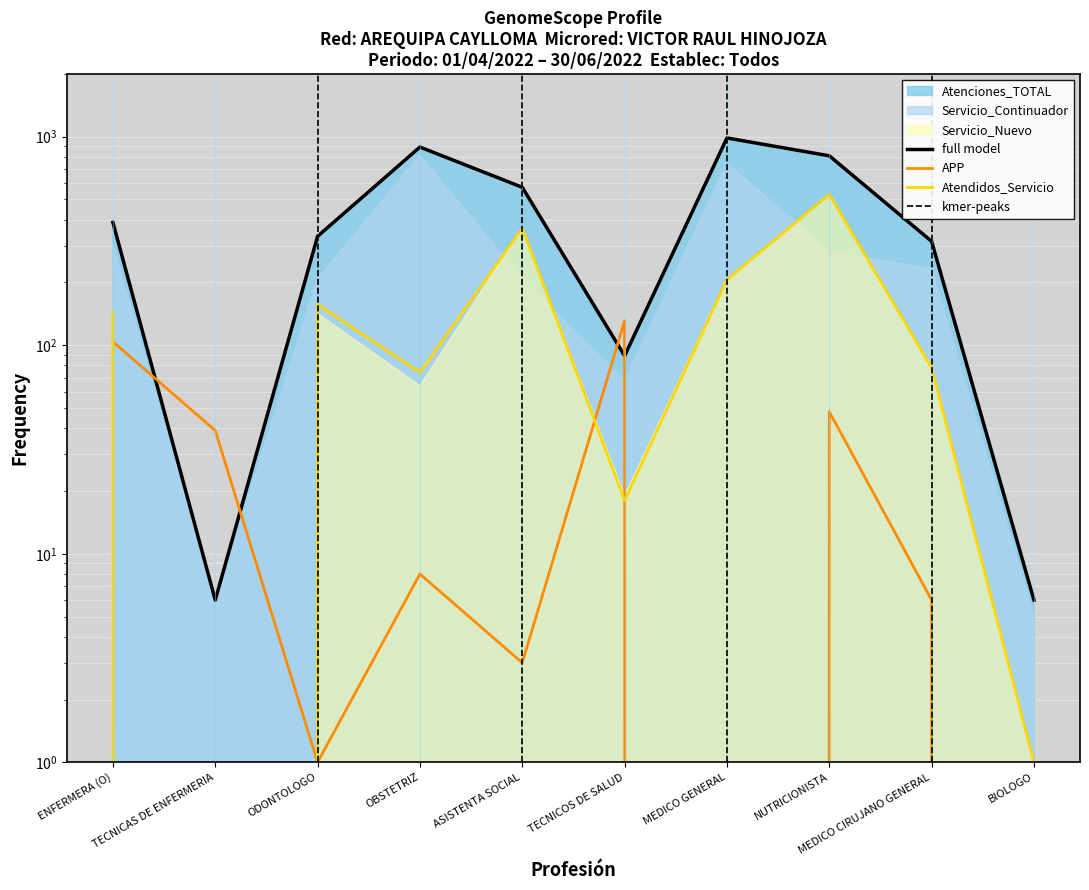

What position from the right is ODONTOLOGO?

8